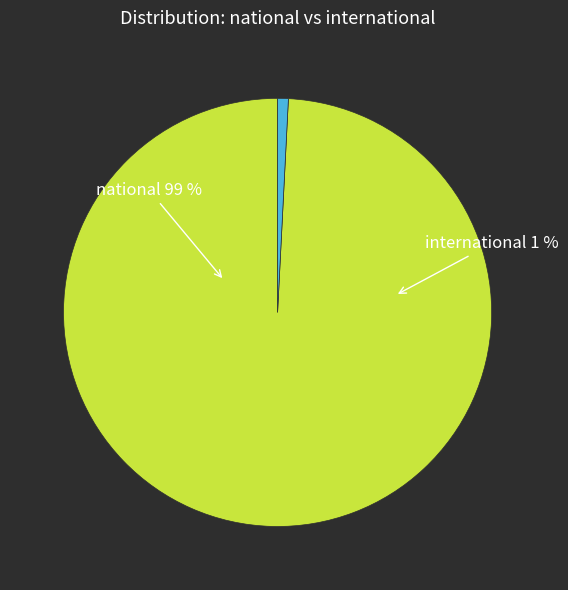

Which category has the smallest portion of the pie?

international